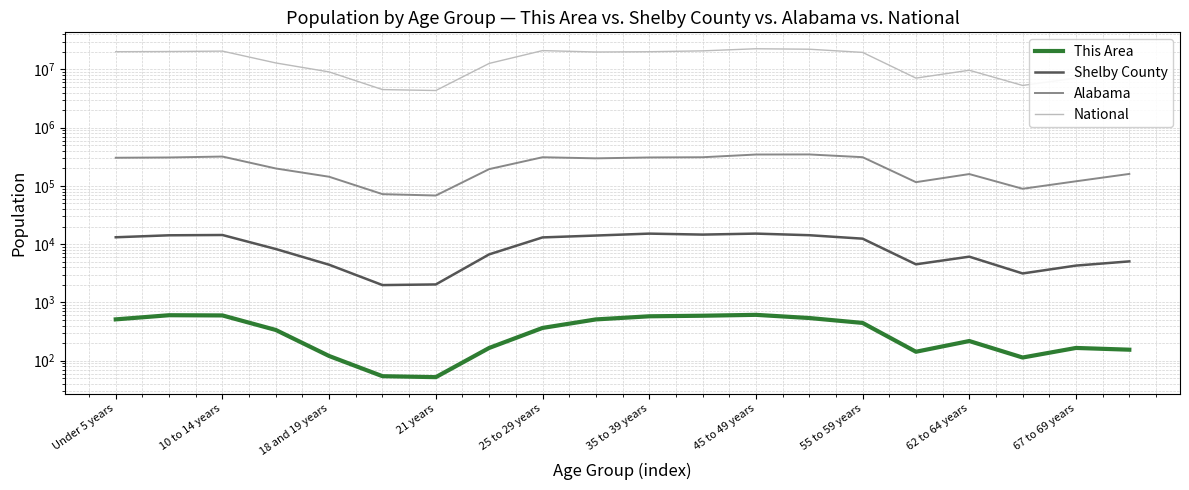

Between 35 to 39 years and 55 to 59 years, which series saw the biggest shift?

National